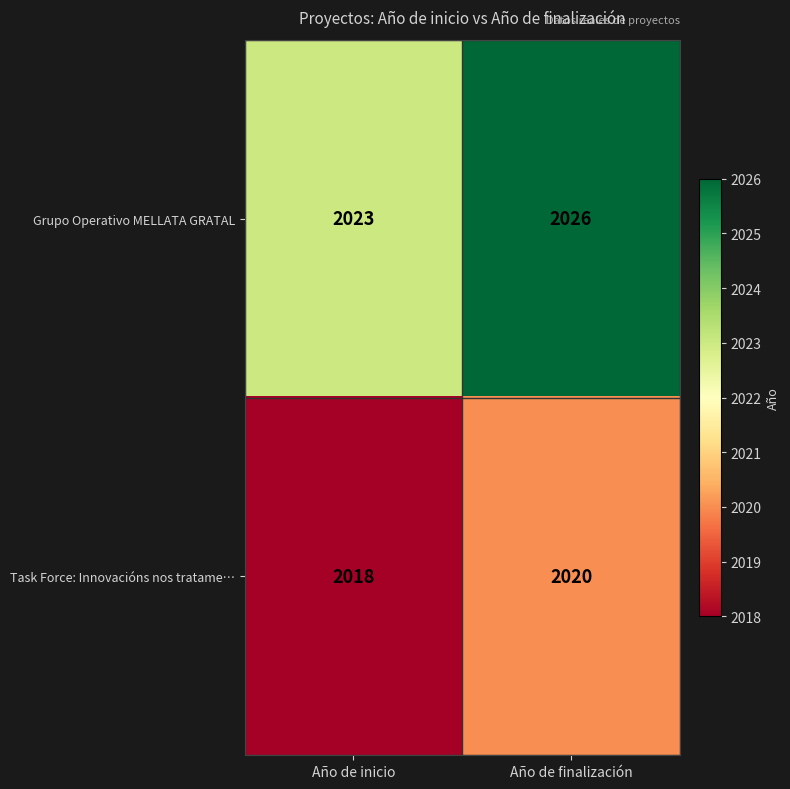

How many data points does each series have?

2